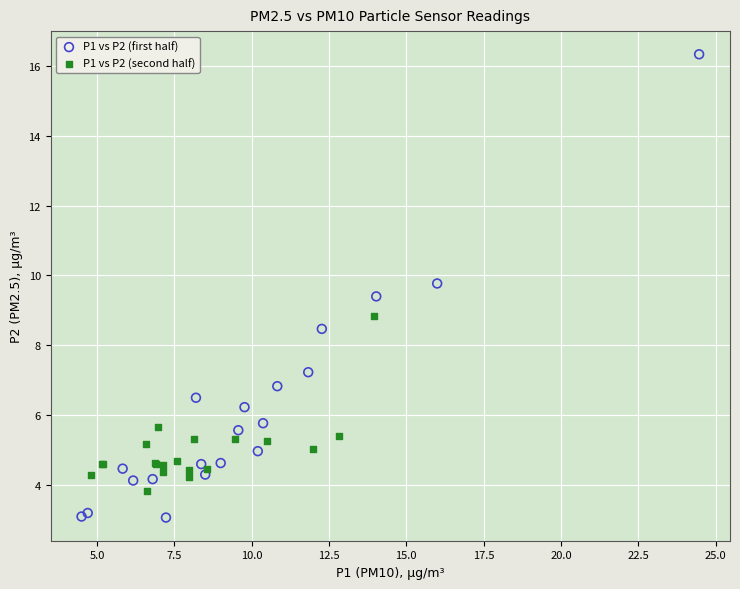

Which series has the widest spread of Y values?

P1 vs P2 (first half)